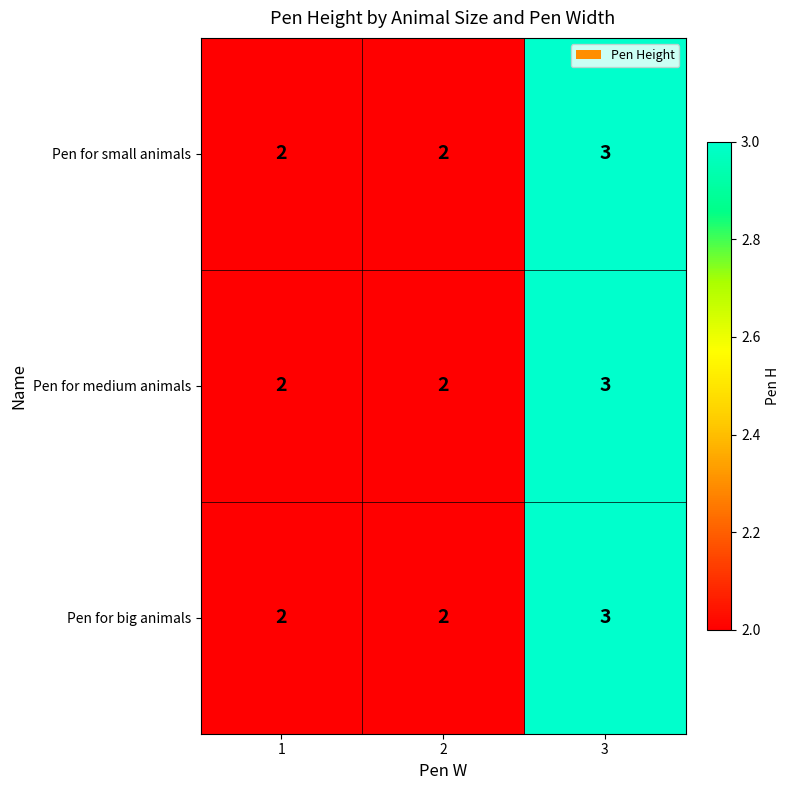

What is the total value across all series at 2?

6